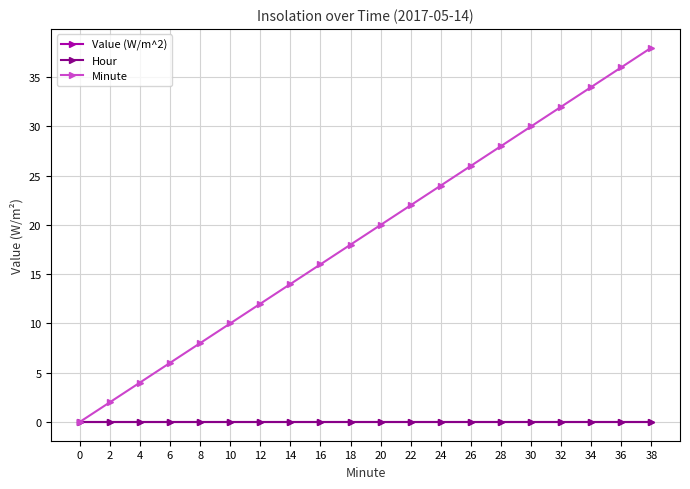

Which has a higher value, 38 or 8?

38